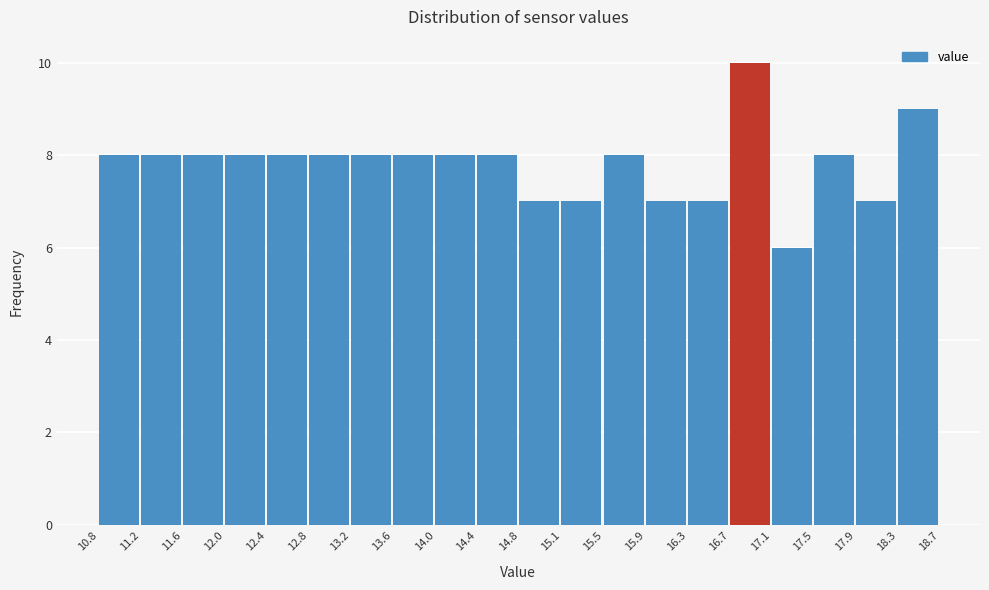

How tall is the bar that spans 15.9 to 16.3 on the x-axis? The values are not printed on the chart, so give them approximately, as read against the axis.

7